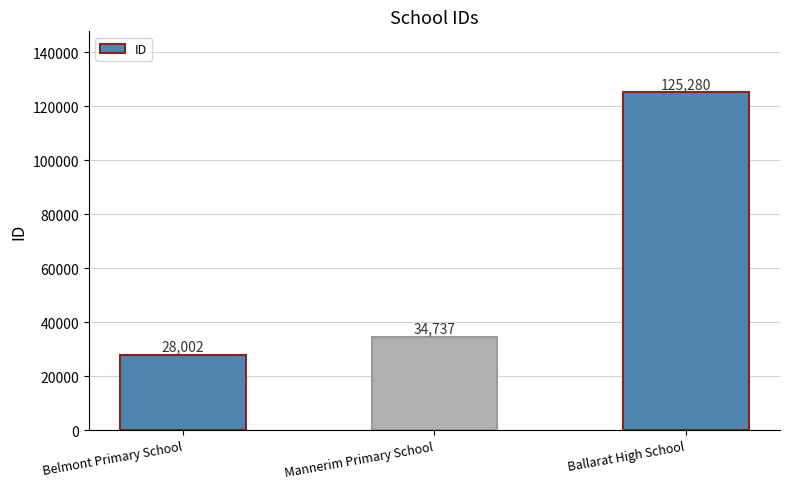

Which has a higher value, Mannerim Primary School or Ballarat High School?

Ballarat High School